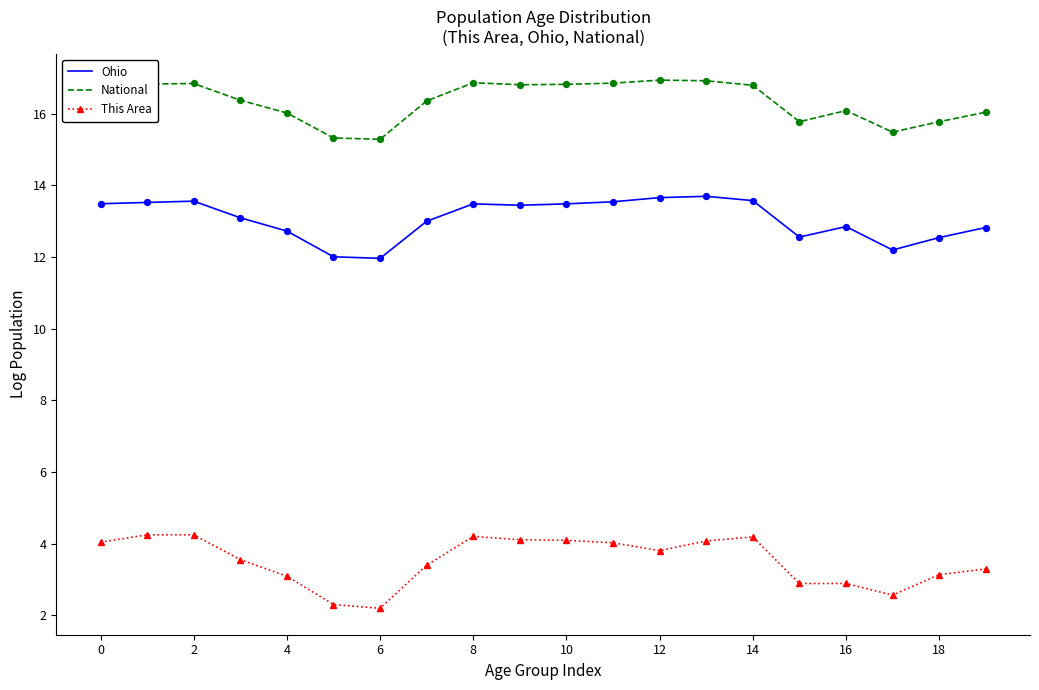

What are all the series names shown in the legend?

Ohio, National, This Area